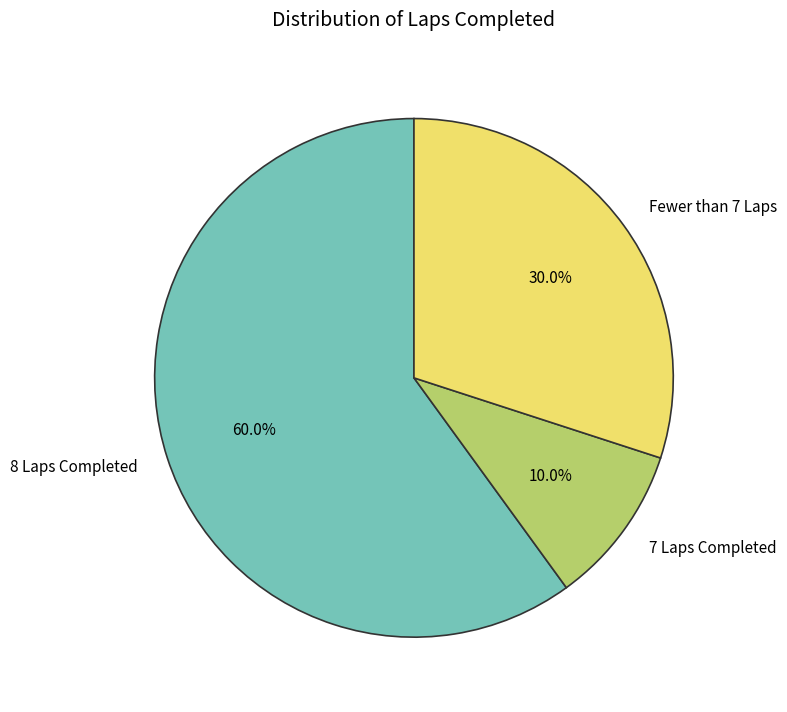

Rank the categories by value from lowest to highest.

7 Laps Completed, Fewer than 7 Laps, 8 Laps Completed